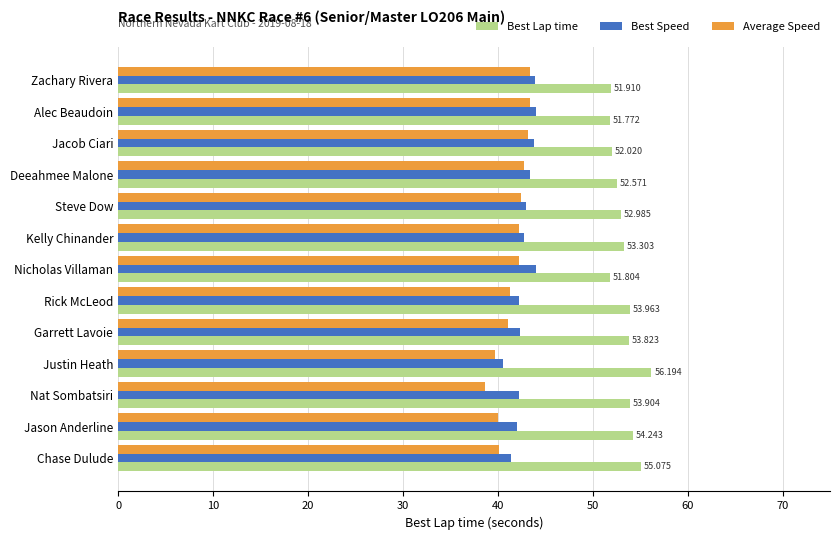

Rank the series by their maximum value, from lowest to highest.

Average Speed, Best Speed, Best Lap time